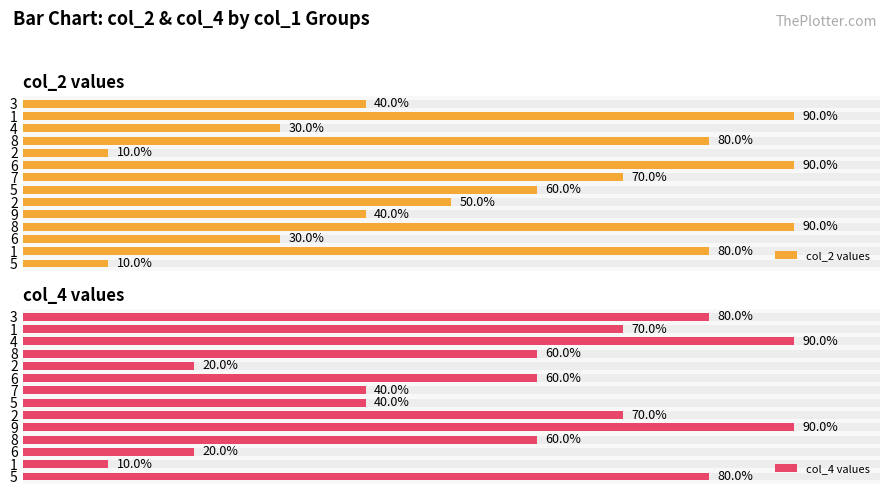

Is the value of col_4 values at 2 greater than the value of col_2 values at 1?

No